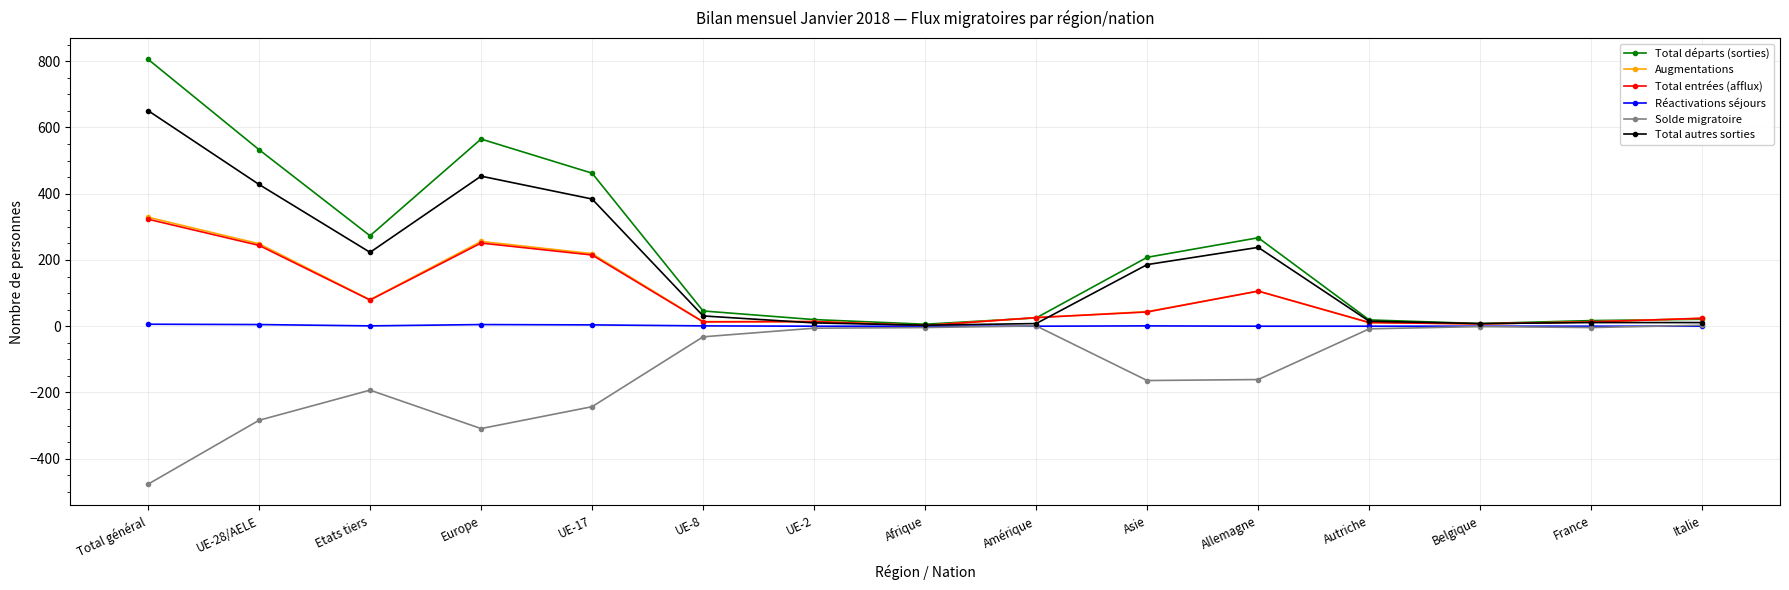

What is the label of the 7th point from the left?

UE-2